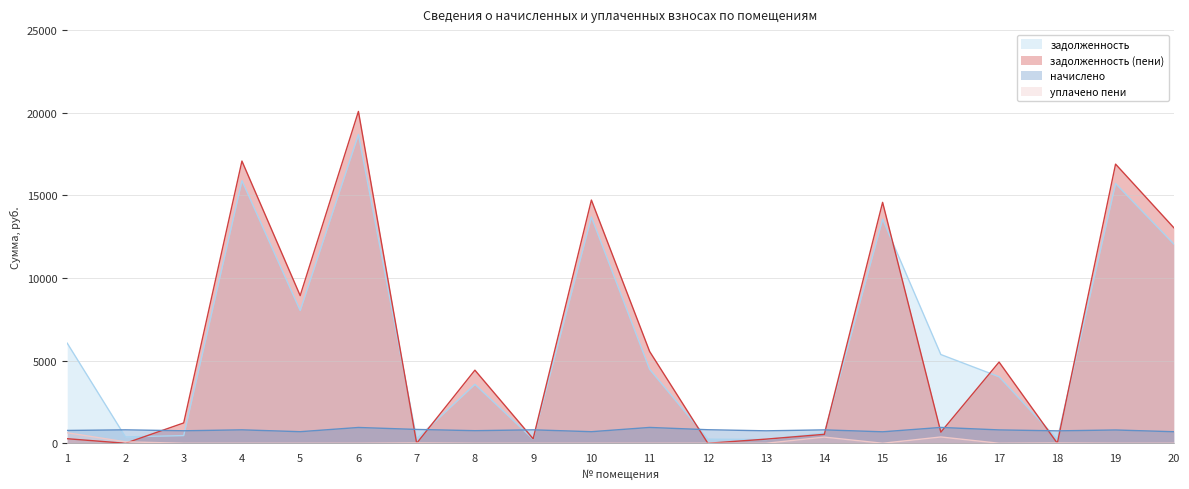

Which series changed the most between 4 and 15?

задолженность (пени)